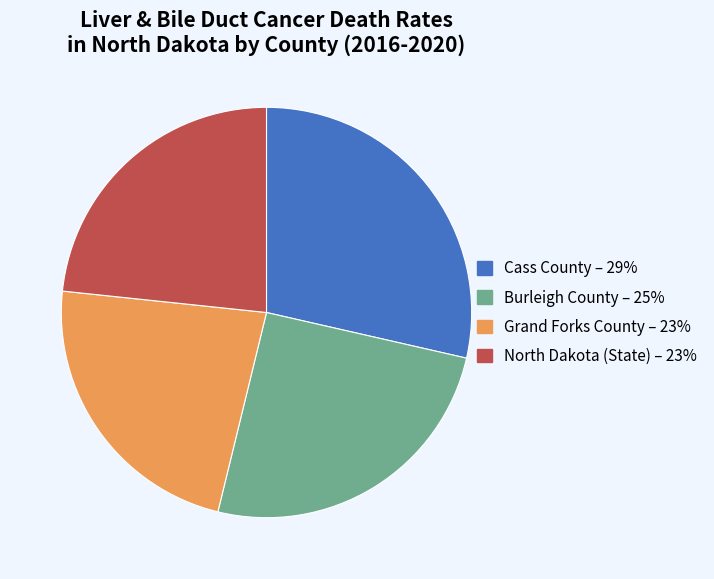

Approximately how many times larger is the value at North Dakota (State) compared to Cass County?

0.8